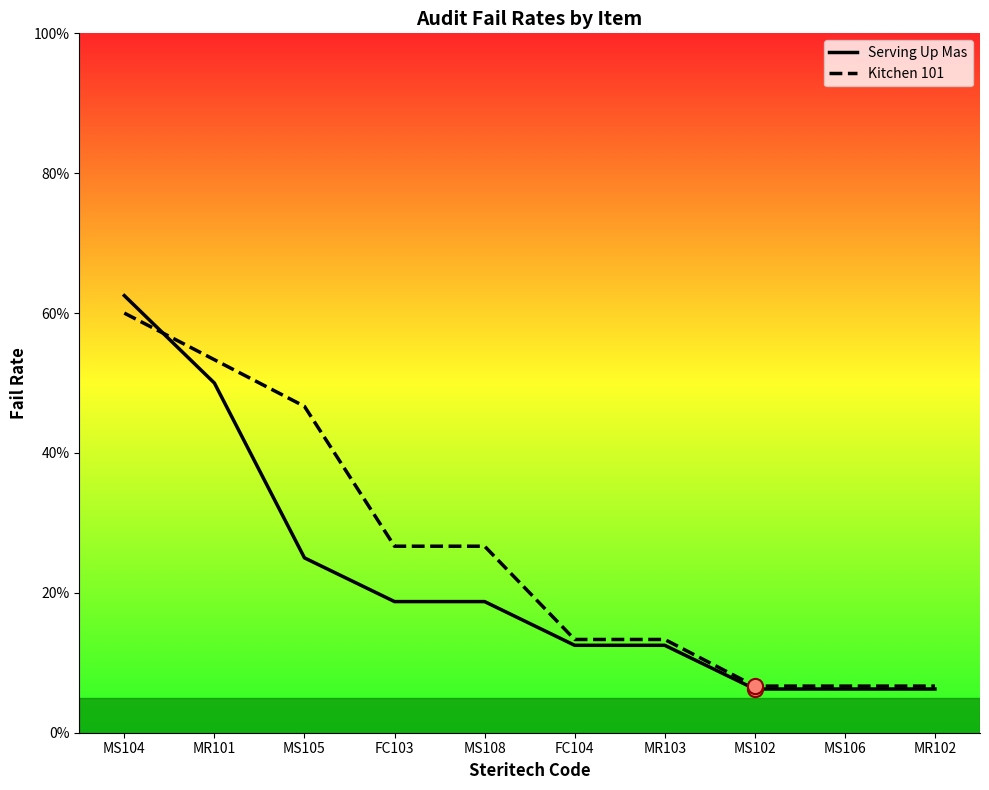

Is the value of Serving Up Mas at MR101 greater than the value of Kitchen 101 at MS105?

Yes